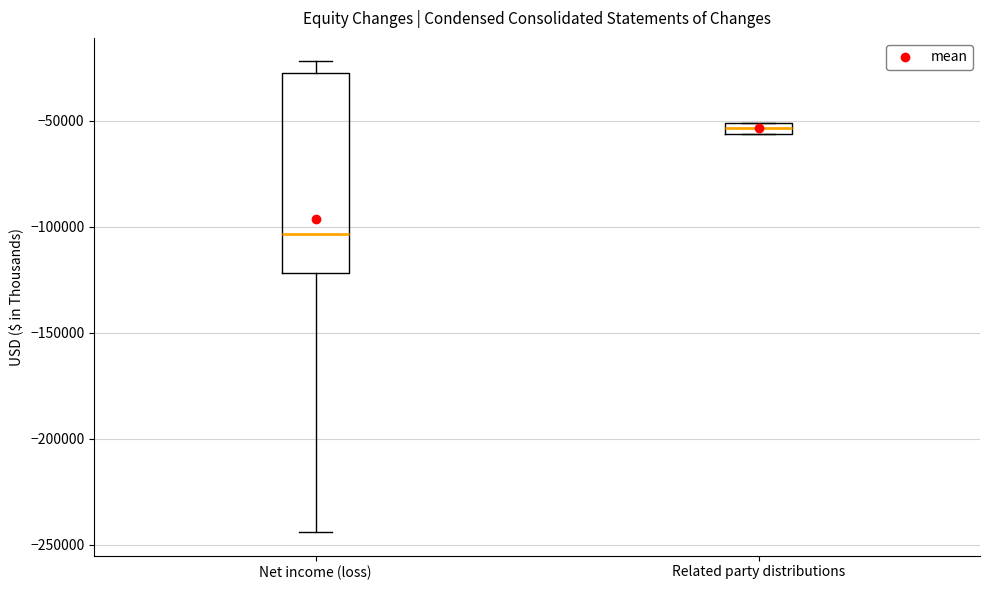

Where is the lower edge of the box for Related party distributions on the y-axis? The values are not printed on the chart, so give them approximately, as read against the axis.

-55000